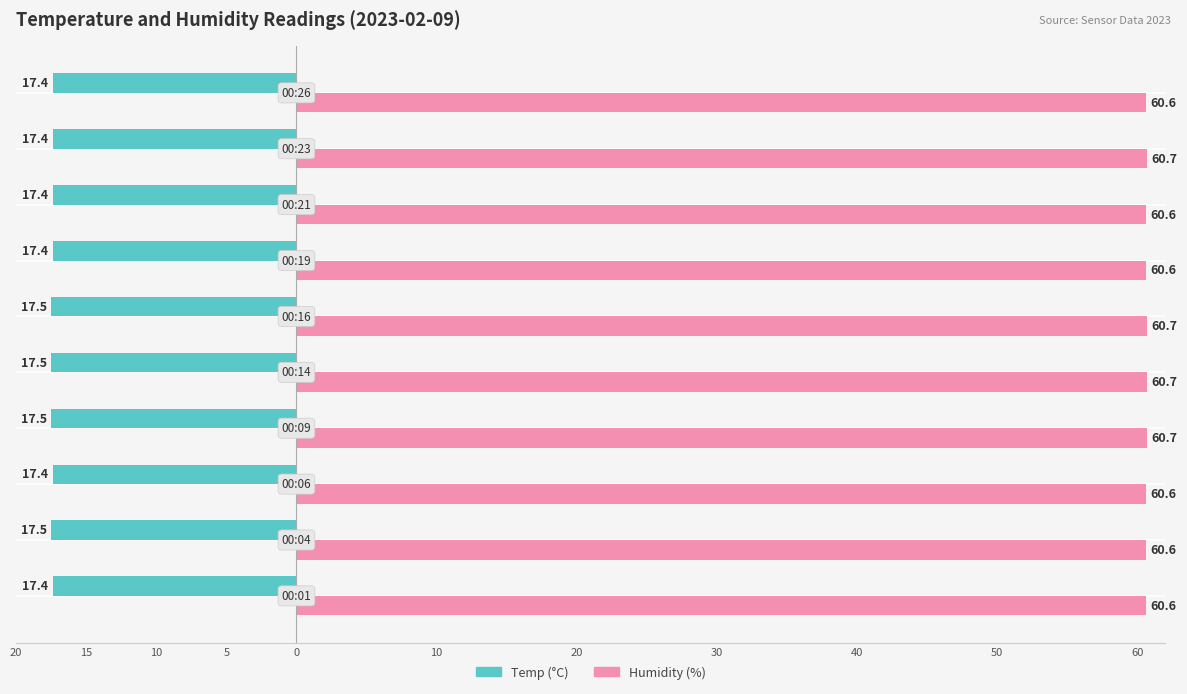

What is the difference between the second highest and second lowest values in the Temp (°C) series?

0.1